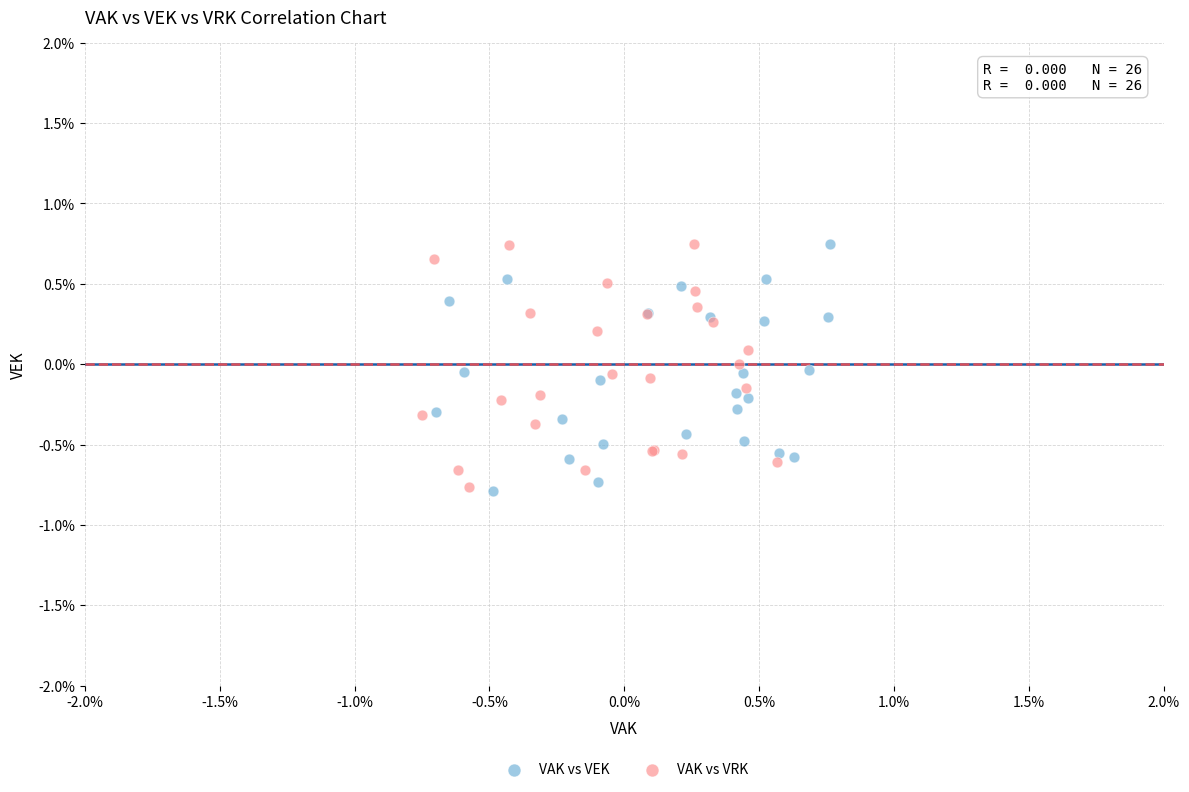

What are all the series names shown in the legend?

VAK vs VEK, VAK vs VRK